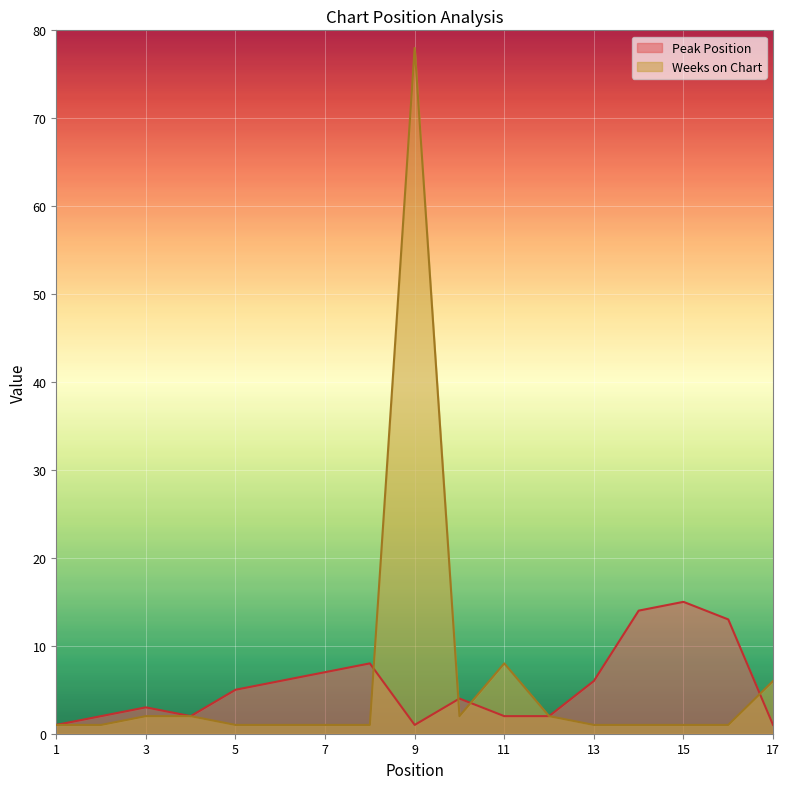

At which label does Weeks on Chart reach its minimum?

1